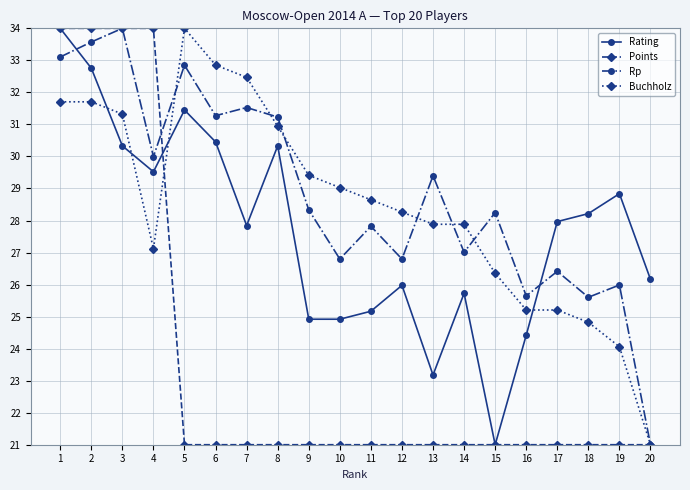

The Buchholz series shows 52.5 at 1. True or false?

False